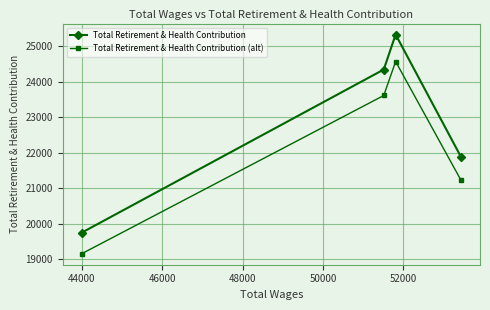

What is the maximum value for Total Retirement & Health Contribution?

25322.0